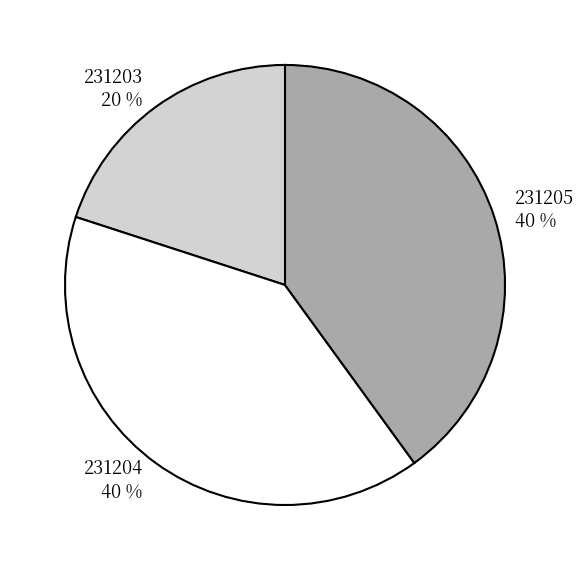

Do 231205 and 231204 together represent more than half of the pie?

Yes